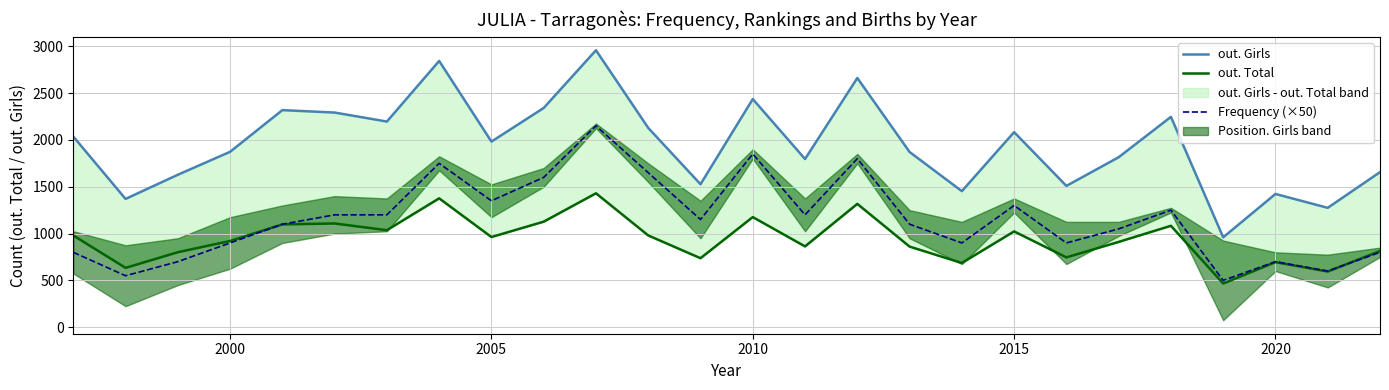

How many values in the out. Total series are below 963?

13